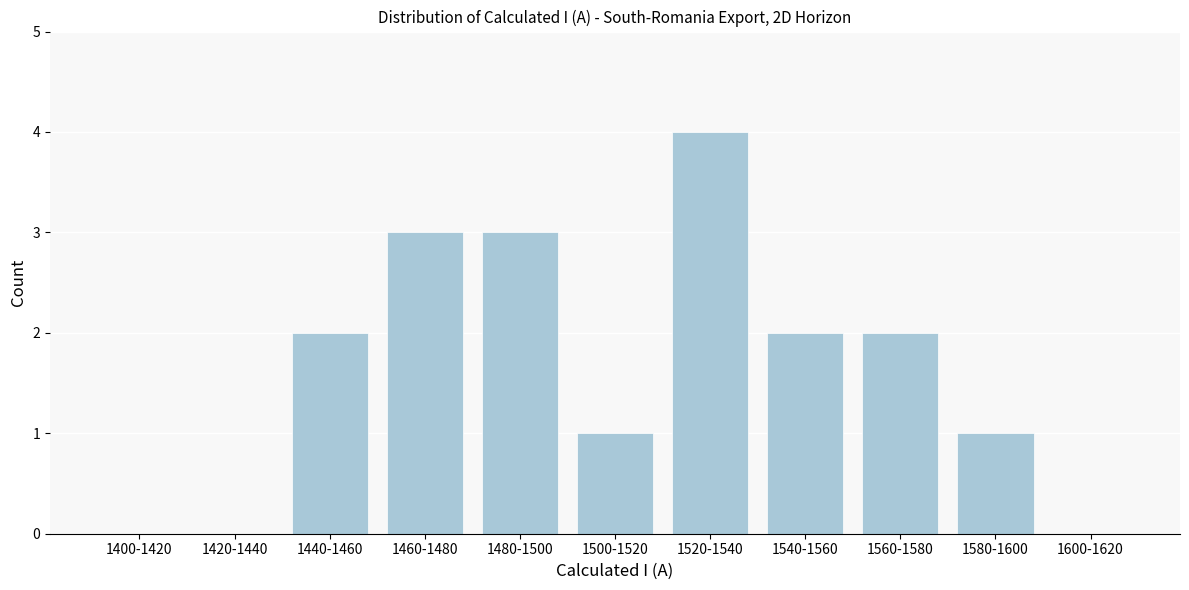

Reading left to right, extract all data points from this chart.

1400-1420=0	1420-1440=0	1440-1460=2	1460-1480=3	1480-1500=3	1500-1520=1	1520-1540=4	1540-1560=2	1560-1580=2	1580-1600=1	1600-1620=0